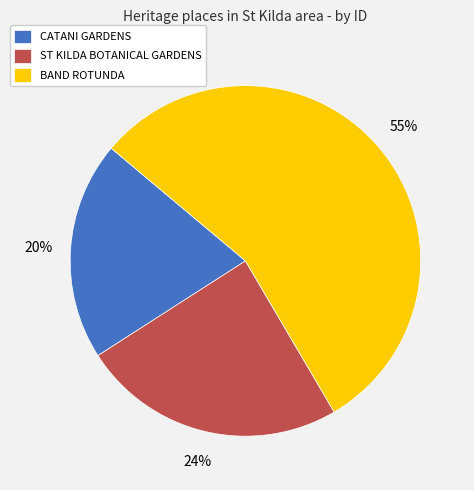

To the nearest percent, what portion does CATANI GARDENS represent?

20%